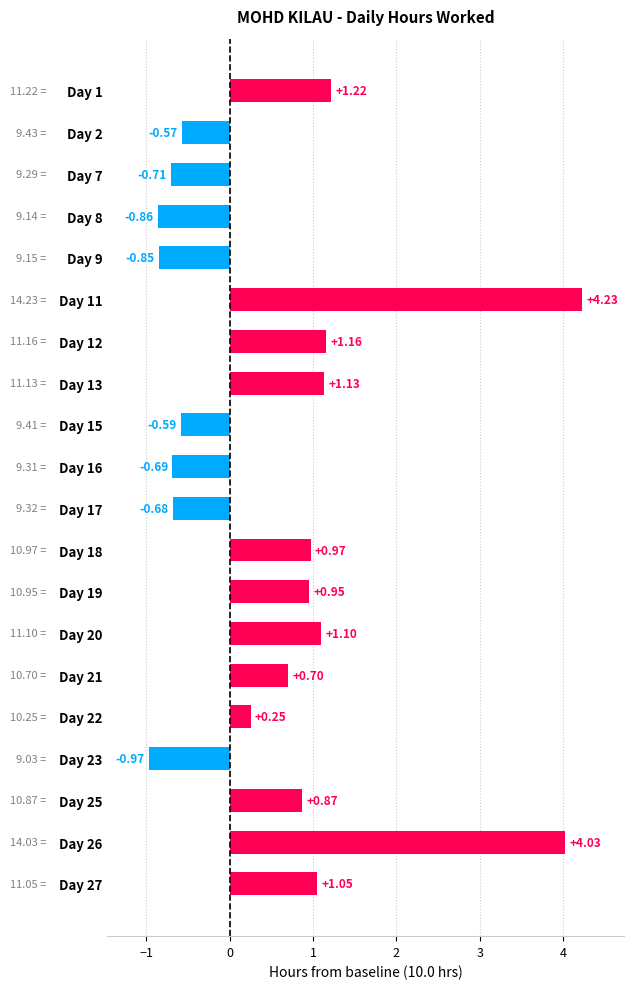

Rank the categories by value from highest to lowest.

Day 11, Day 26, Day 1, Day 12, Day 13, Day 20, Day 27, Day 18, Day 19, Day 25, Day 21, Day 22, Day 2, Day 15, Day 17, Day 16, Day 7, Day 9, Day 8, Day 23